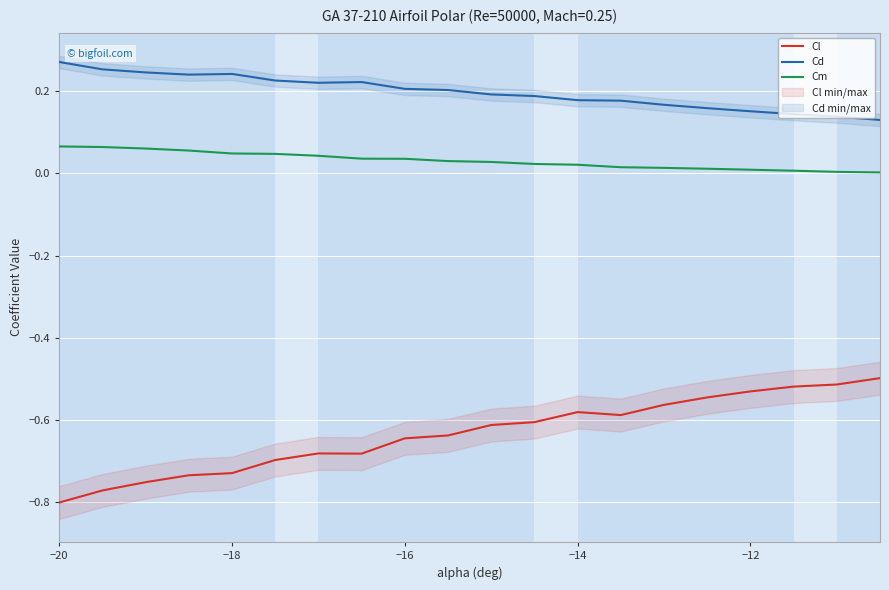

How many distinct data groups are displayed?

3